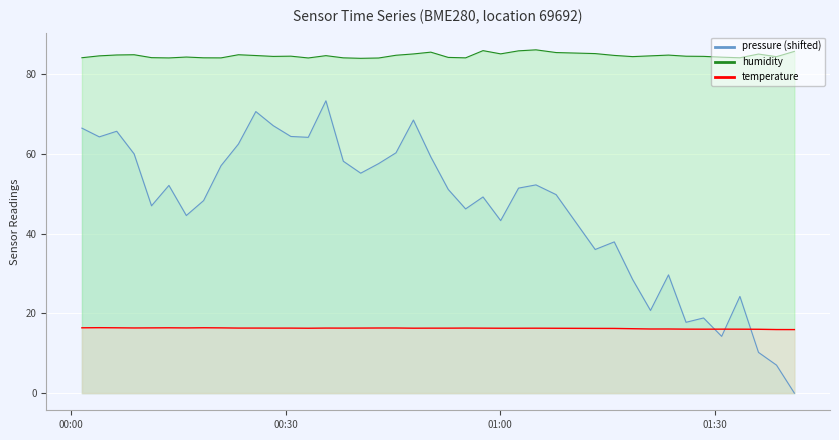

What is the highest value of the temperature series?

16.4